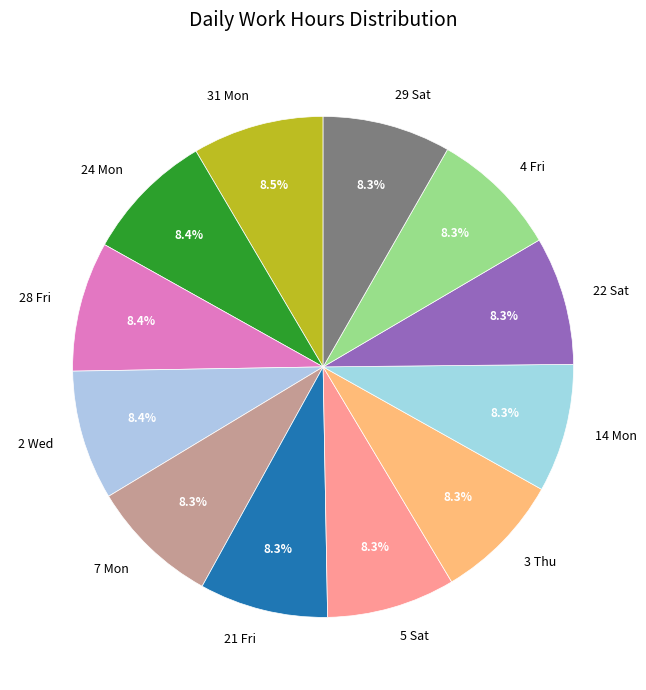

What is the ratio of the value at 29 Sat to the value at 14 Mon?

1.0